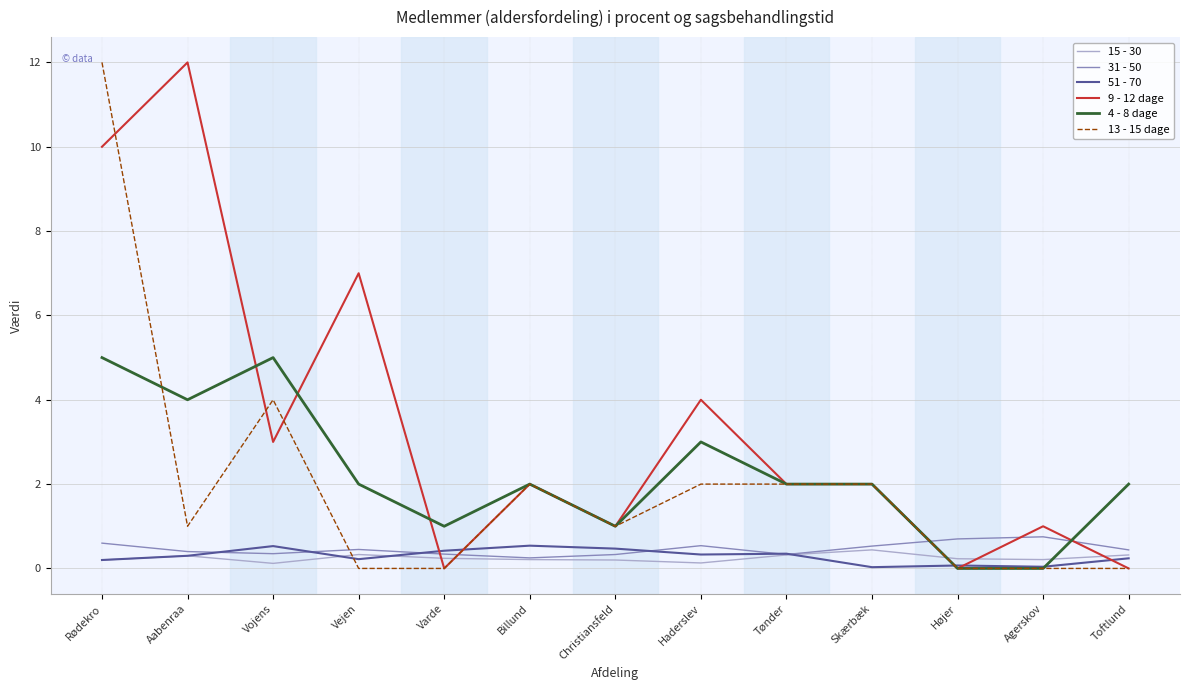

What is the sum of all 4 - 8 dage values?

29.0